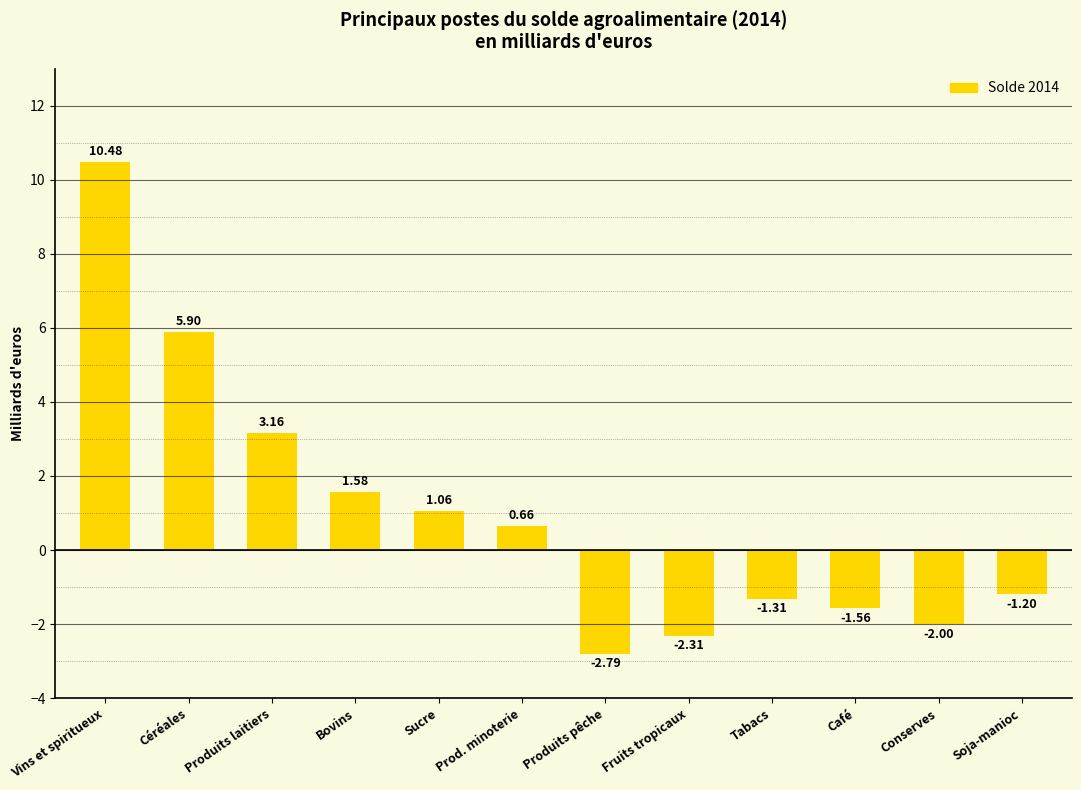

What is the difference between the maximum and minimum values?

13.3